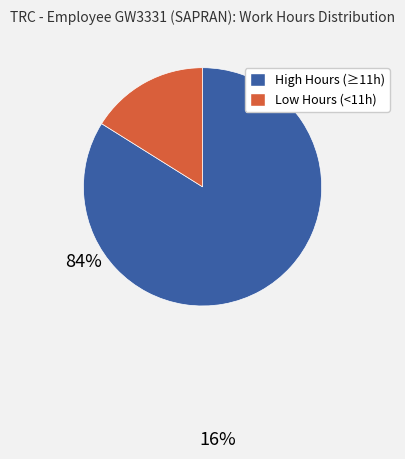

Is there a majority slice in this chart?

Yes